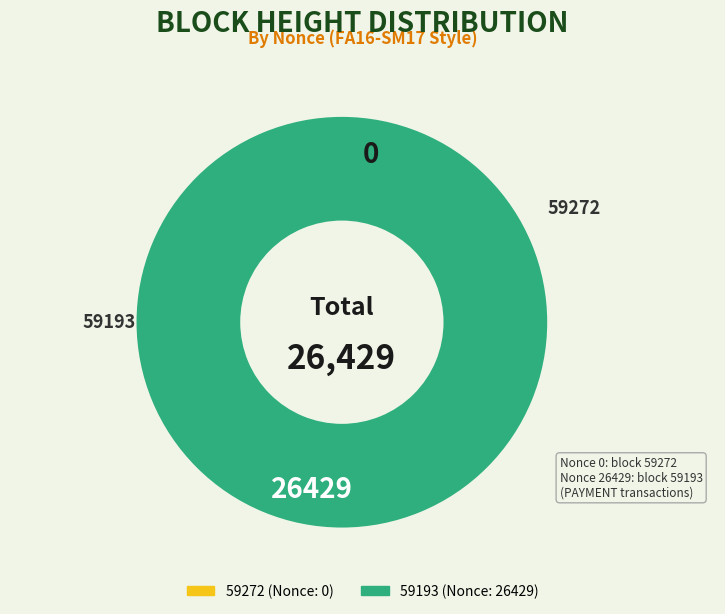

To the nearest percent, what is the combined percentage of 59272 and 59193?

100%